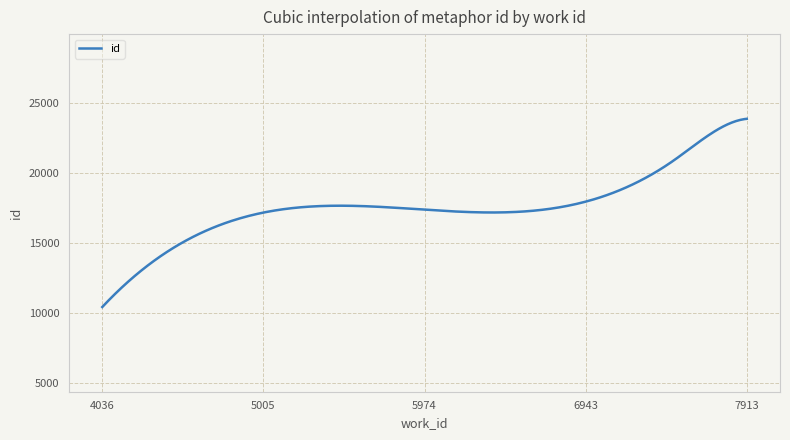

What is the smallest value displayed?

10453.0